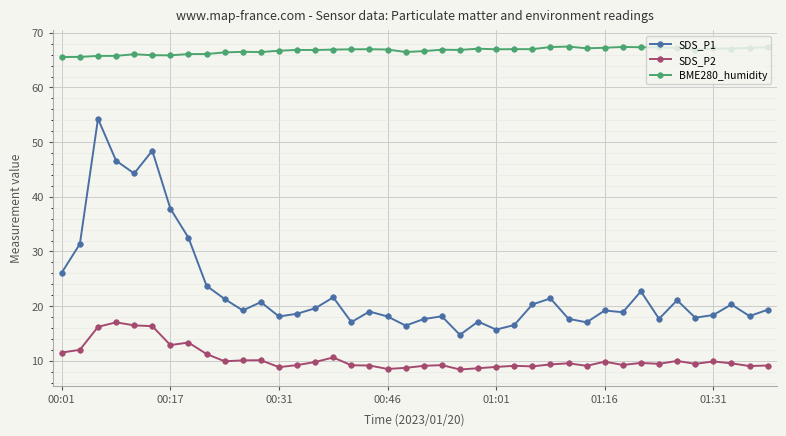

How many lines are shown in the chart?

3